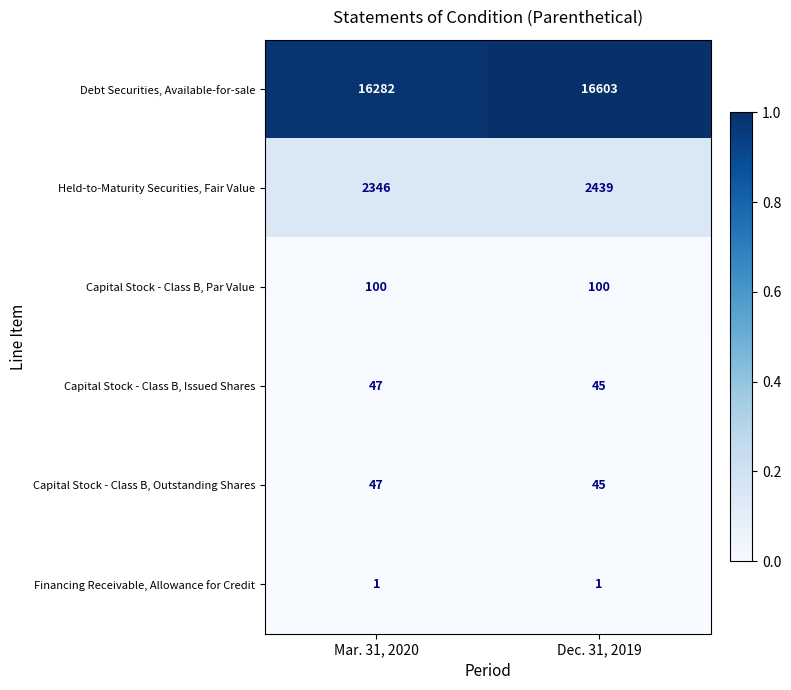

Between Mar. 31, 2020 and Dec. 31, 2019, which series saw the biggest shift?

Debt Securities, Available-for-sale